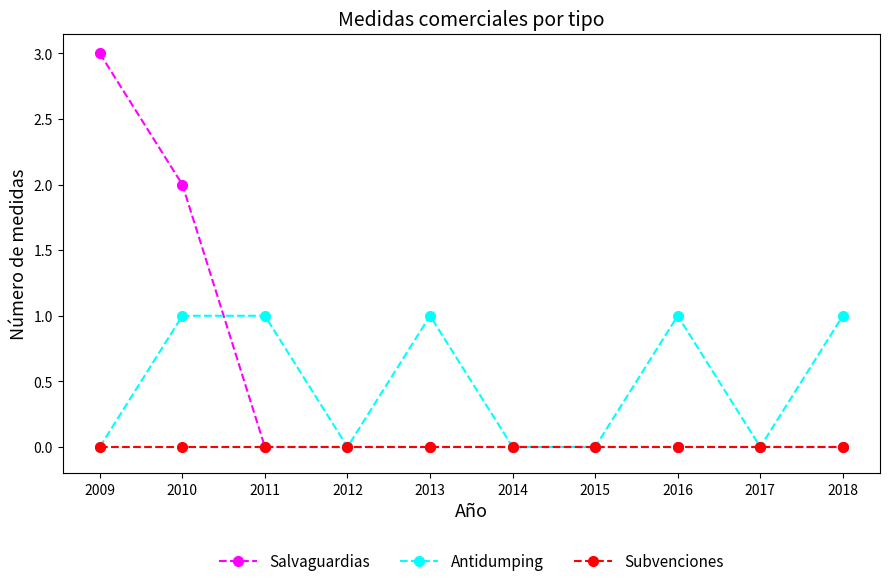

What is the total value across all series at 2011?

1